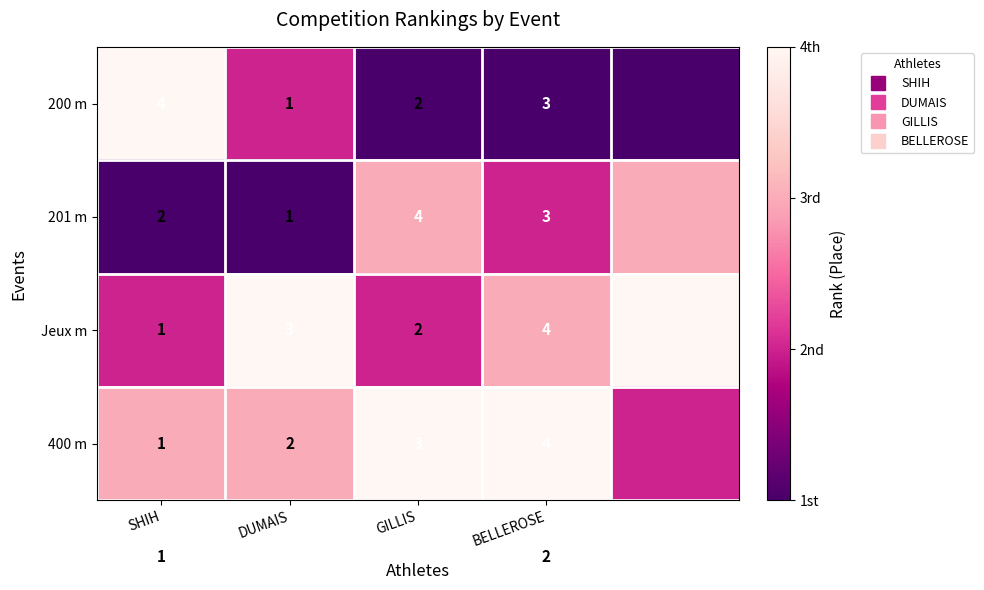

Which category has the lowest value across all series?

GILLIS